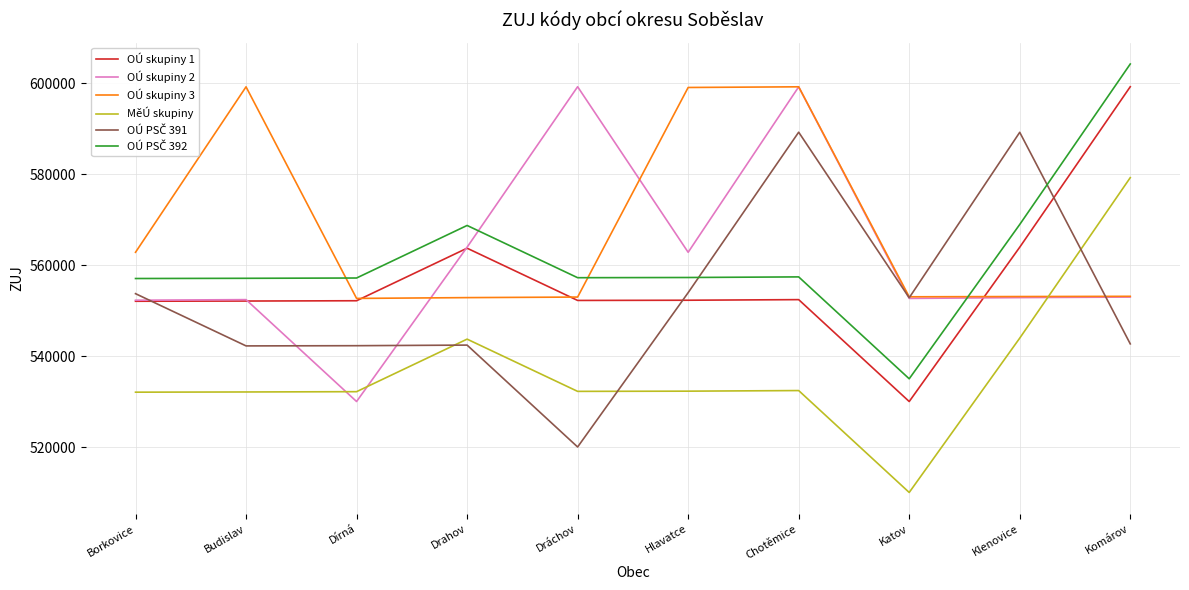

Which series changed the most between Dírná and Hlavatce?

OÚ skupiny 3